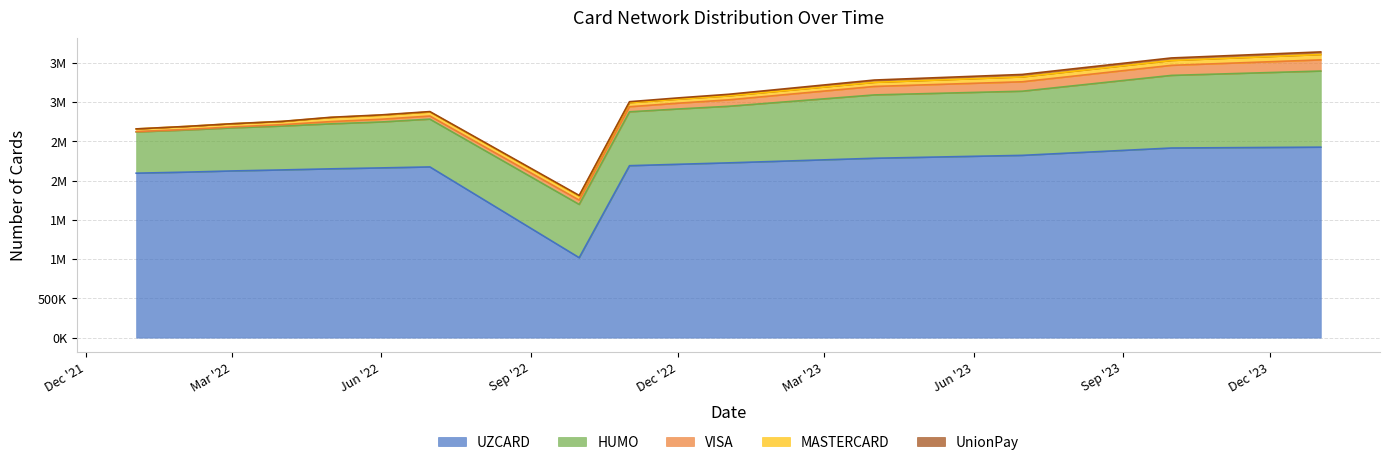

Which series changed the most between 2022-12-01 and 2023-07-01?

UZCARD